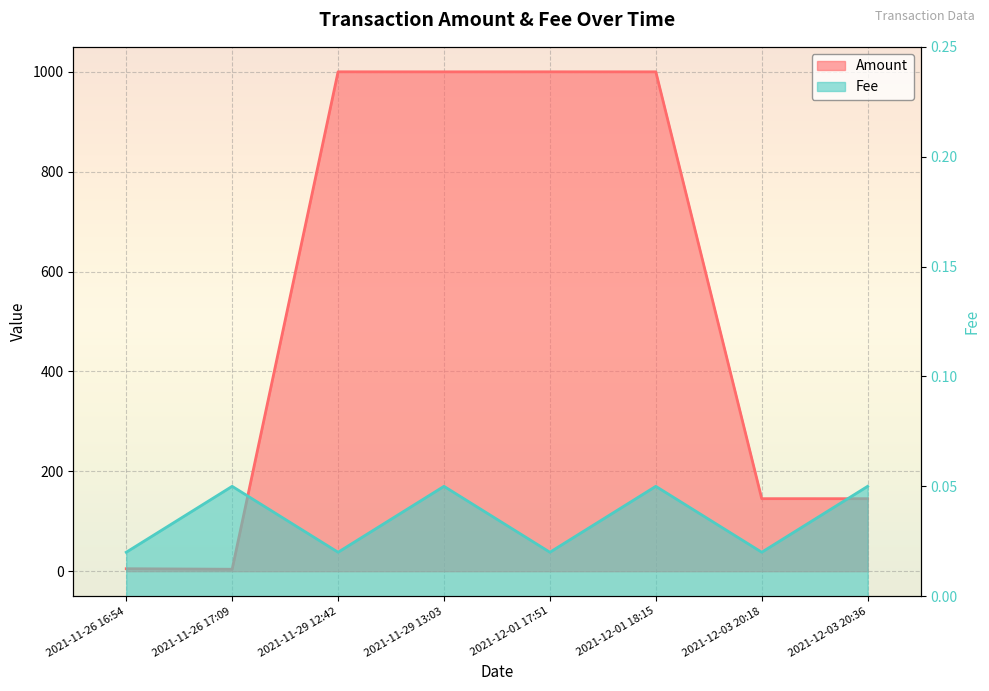

Is the value of Fee at 2021-11-29 13:03 greater than the value of Amount at 2021-11-29 12:42?

No